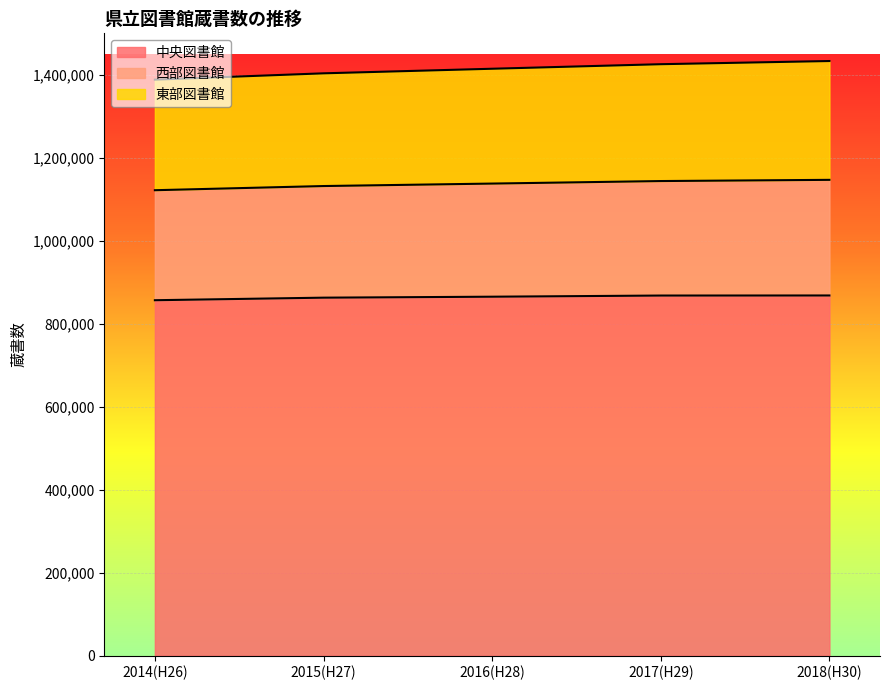

Between 2017(H29) and 2014(H26), which is larger?

2017(H29)